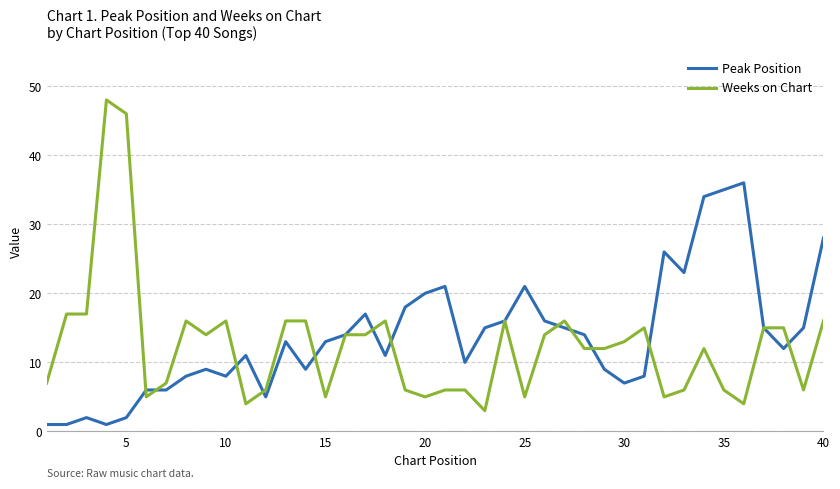

How many lines are shown in the chart?

2